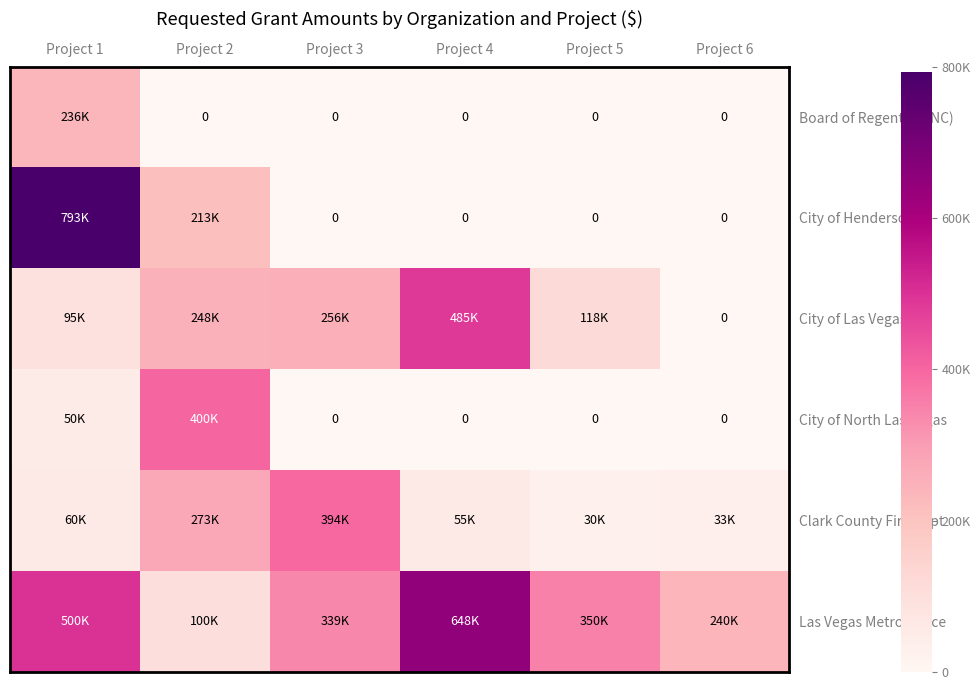

Rank the categories by City of Henderson value from highest to lowest.

Project 1, Project 2, Project 3, Project 4, Project 5, Project 6